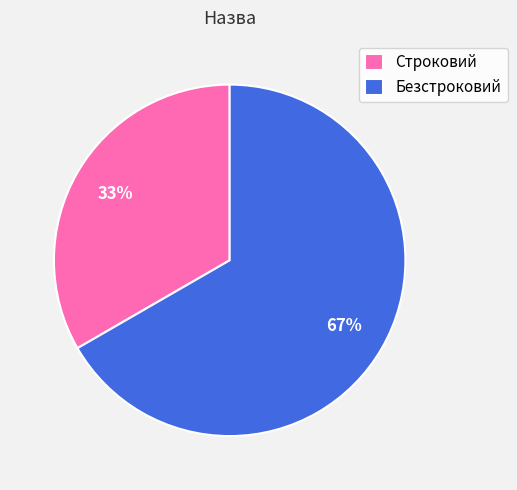

The Безстроковий slice represents 78% of the pie. True or false?

False